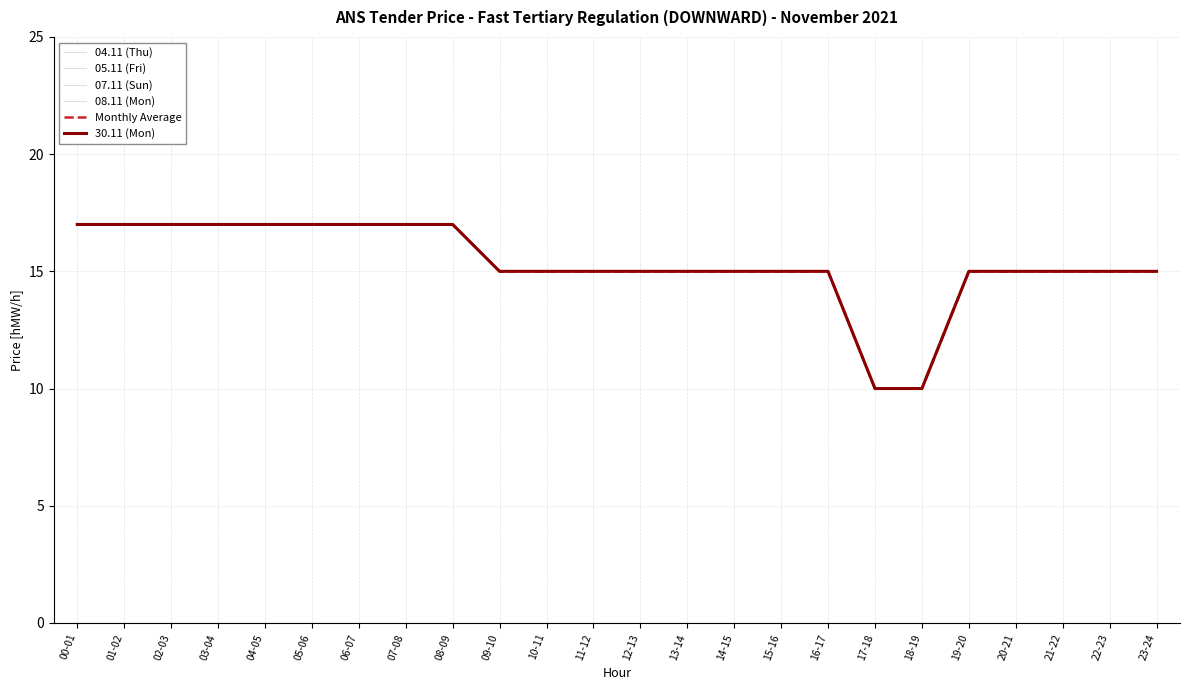

Reading right to left, extract all data points from this chart.

04.11 (Thu): 23-24=0	22-23=0	21-22=0	20-21=0	19-20=0	18-19=0	17-18=0	16-17=0	15-16=0	14-15=0	13-14=0	12-13=0	11-12=0	10-11=0	09-10=0	08-09=0	07-08=0	06-07=0	05-06=0	04-05=0	03-04=0	02-03=0	01-02=0	00-01=0
05.11 (Fri): 23-24=0	22-23=0	21-22=0	20-21=0	19-20=0	18-19=0	17-18=0	16-17=0	15-16=0	14-15=0	13-14=0	12-13=0	11-12=0	10-11=0	09-10=0	08-09=0	07-08=0	06-07=0	05-06=0	04-05=0	03-04=0	02-03=0	01-02=0	00-01=0
07.11 (Sun): 23-24=0	22-23=0	21-22=0	20-21=0	19-20=0	18-19=0	17-18=0	16-17=0	15-16=0	14-15=0	13-14=0	12-13=0	11-12=0	10-11=0	09-10=0	08-09=0	07-08=0	06-07=0	05-06=0	04-05=0	03-04=0	02-03=0	01-02=0	00-01=0
08.11 (Mon): 23-24=0	22-23=0	21-22=0	20-21=0	19-20=0	18-19=0	17-18=0	16-17=0	15-16=0	14-15=0	13-14=0	12-13=0	11-12=0	10-11=0	09-10=0	08-09=0	07-08=0	06-07=0	05-06=0	04-05=0	03-04=0	02-03=0	01-02=0	00-01=0
Monthly Average: 23-24=15	22-23=15	21-22=15	20-21=15	19-20=15	18-19=10	17-18=10	16-17=15	15-16=15	14-15=15	13-14=15	12-13=15	11-12=15	10-11=15	09-10=15	08-09=17	07-08=17	06-07=17	05-06=17	04-05=17	03-04=17	02-03=17	01-02=17	00-01=17
30.11 (Mon): 23-24=15	22-23=15	21-22=15	20-21=15	19-20=15	18-19=10	17-18=10	16-17=15	15-16=15	14-15=15	13-14=15	12-13=15	11-12=15	10-11=15	09-10=15	08-09=17	07-08=17	06-07=17	05-06=17	04-05=17	03-04=17	02-03=17	01-02=17	00-01=17